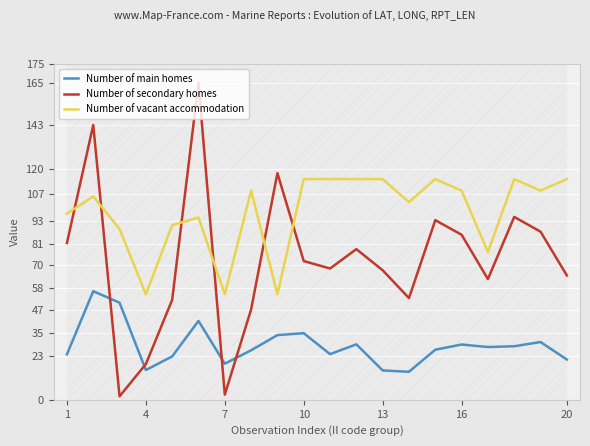

What is the minimum value for Number of main homes?

14.6